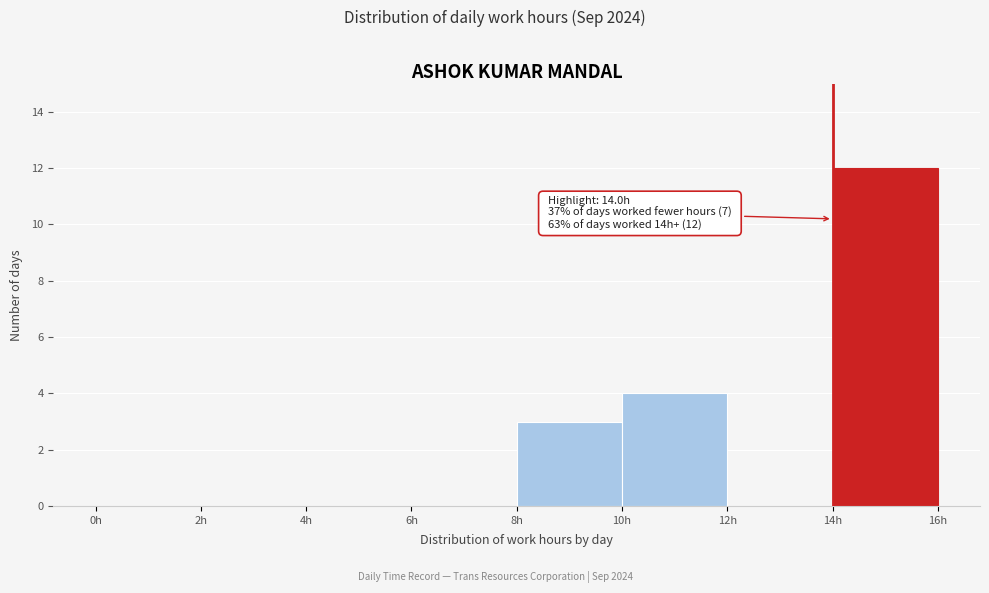

Which range on the x-axis has the tallest bar?

14 to 16